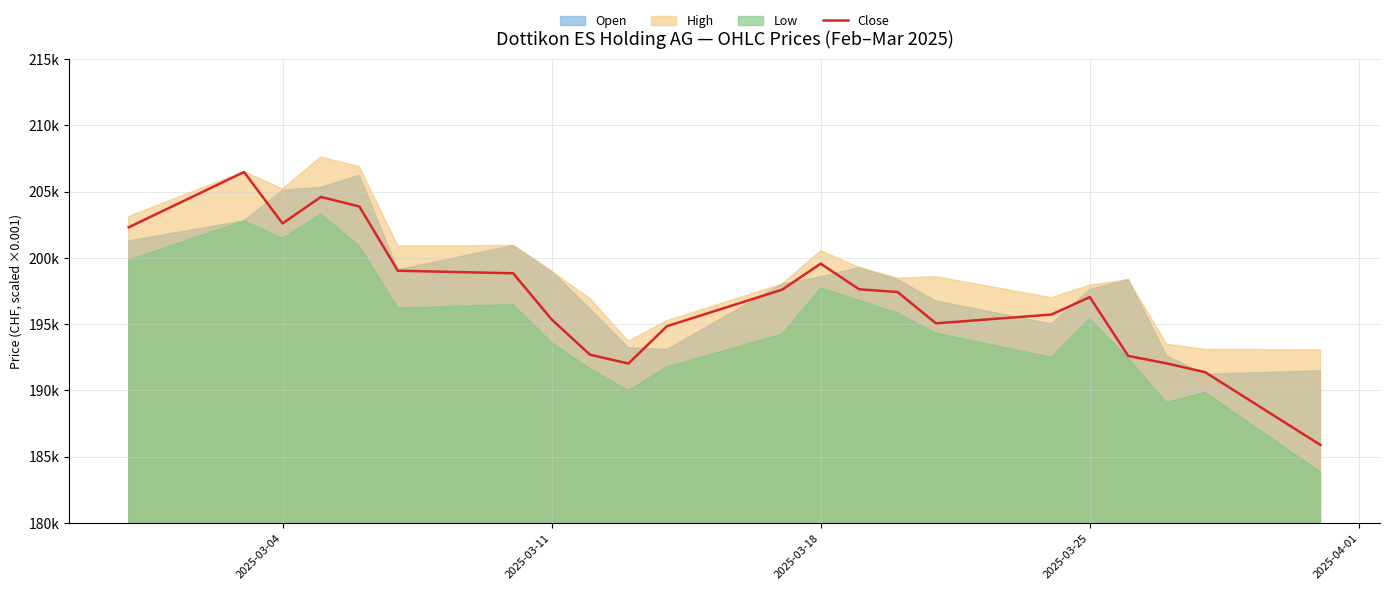

What is the smallest value displayed?

185880